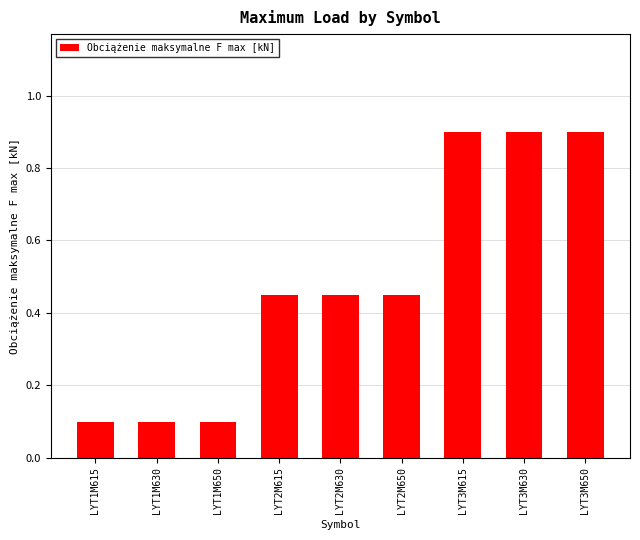

What is the difference between the maximum and second lowest values?

0.8